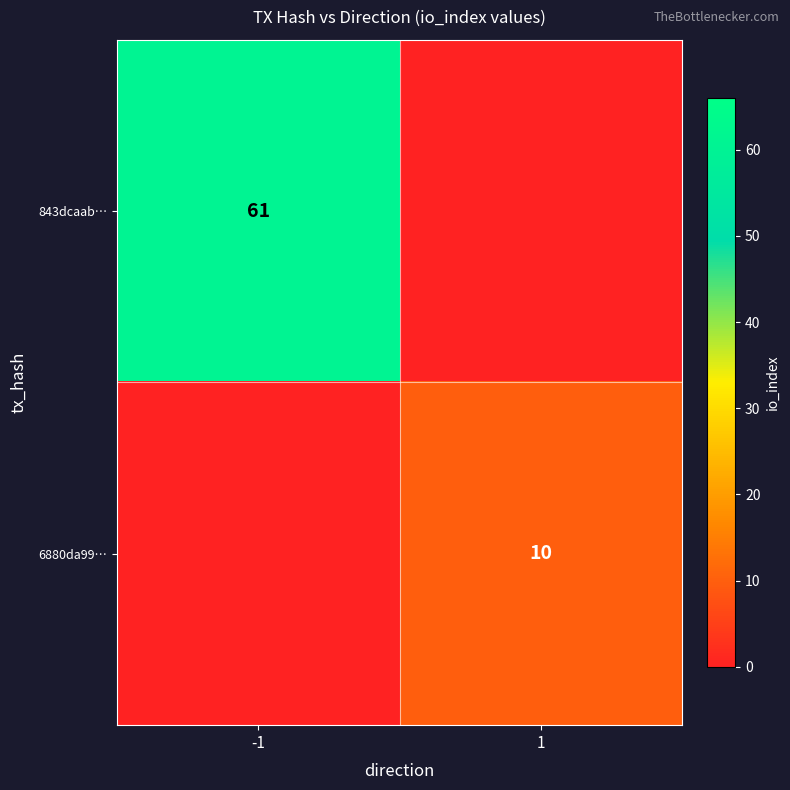

The 843dcaab… series shows 89 at -1. True or false?

False